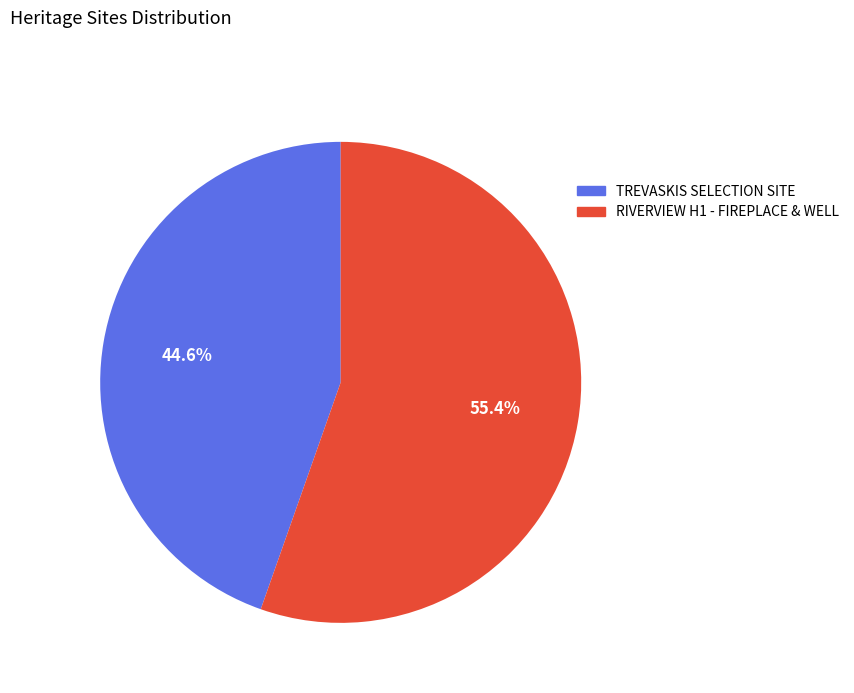

Which category accounts for the majority?

RIVERVIEW H1 - FIREPLACE & WELL